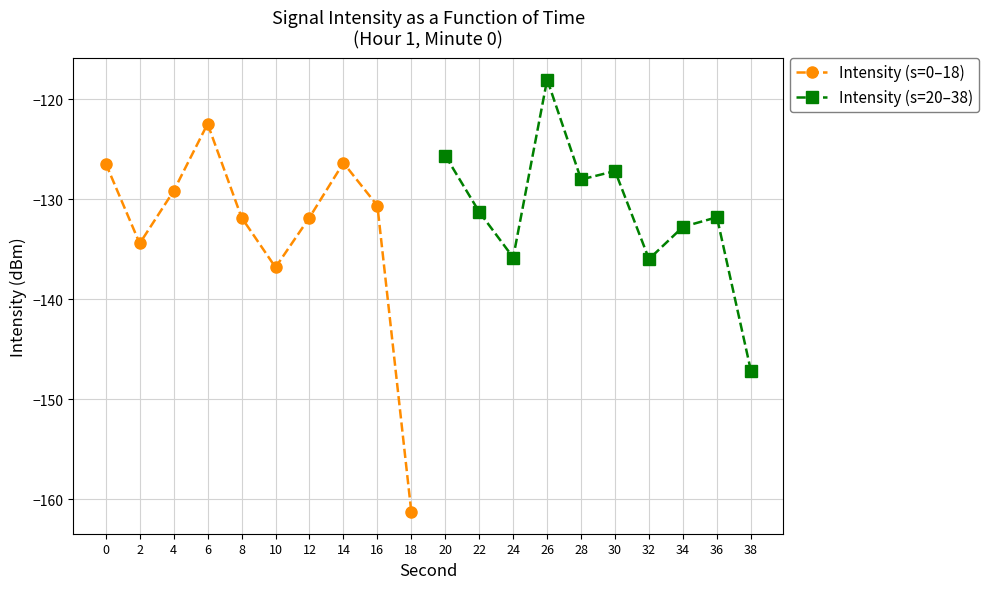

What is the greatest value displayed?

-118.0